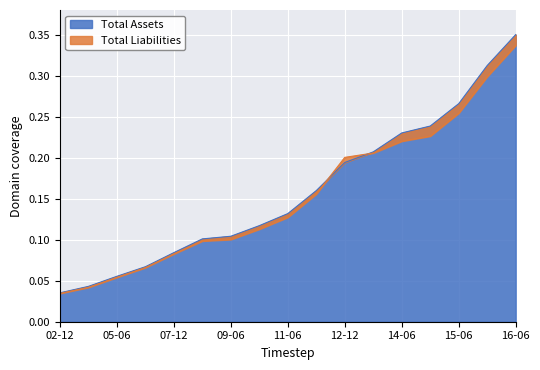

Which category has the highest value in the Total Assets series?

16-06